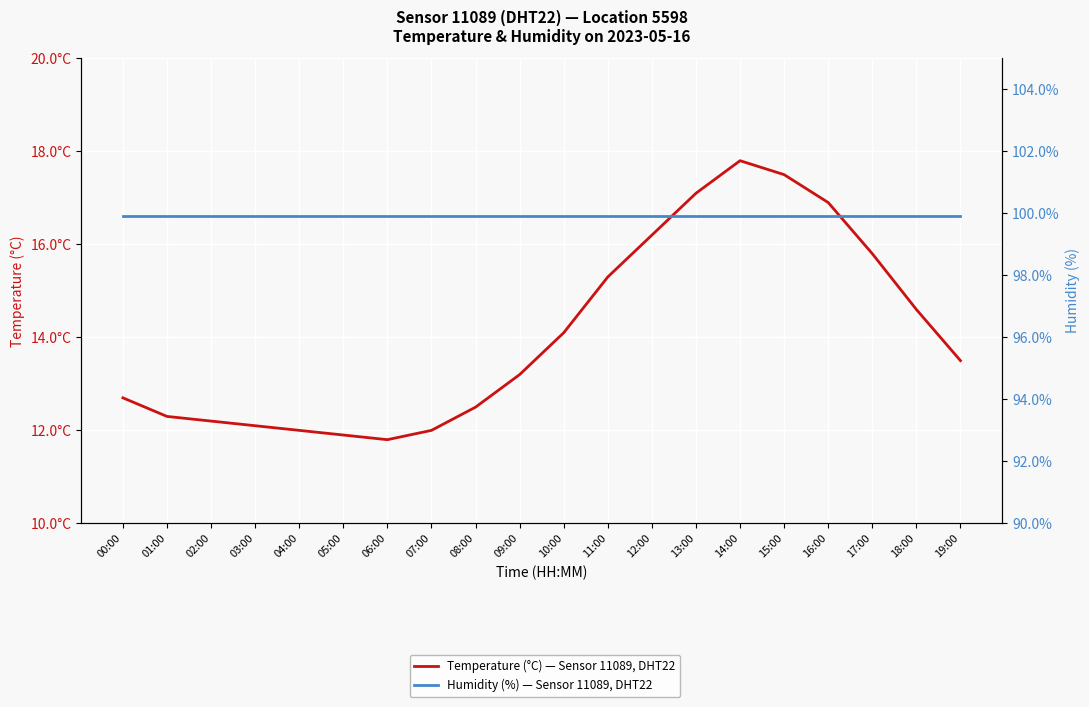

In Temperature (°C) — Sensor 11089, DHT22, how many points are lower than both neighbors (excluding endpoints)?

1